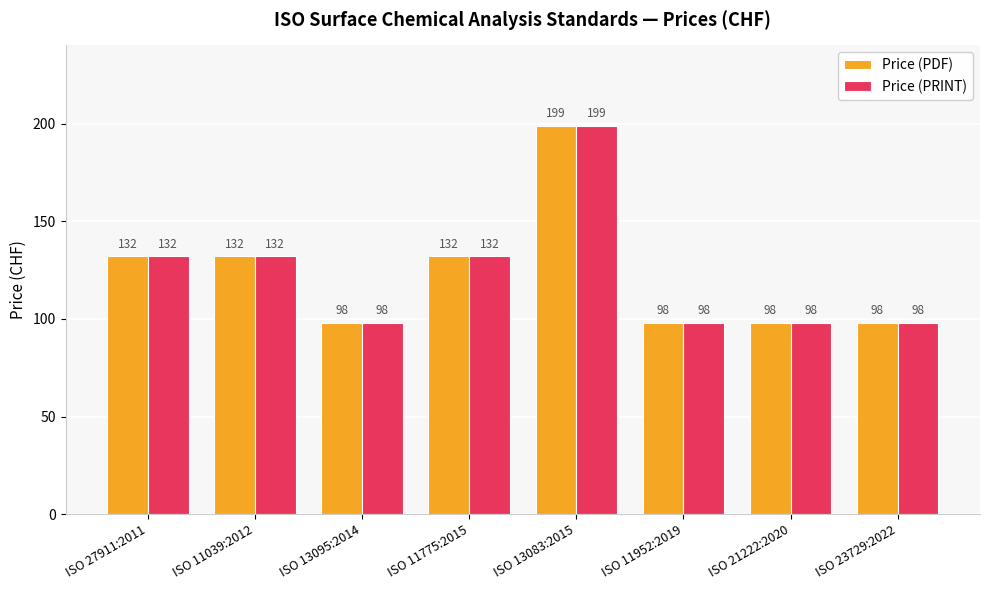

What is the approximate value of Price (PRINT) at ISO 11039:2012?

132